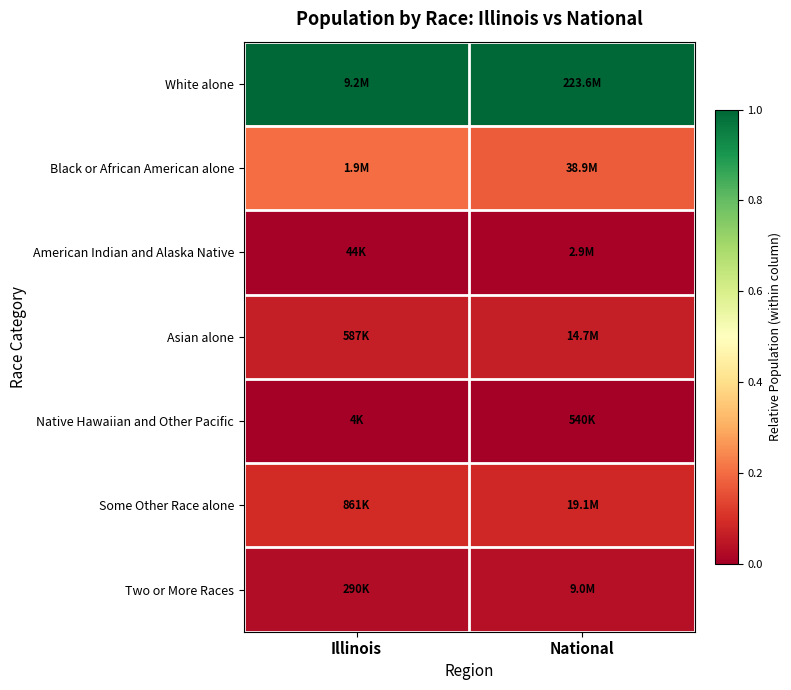

Reading right to left, extract all data points from this chart.

White alone: National=1.0	Illinois=1.0
Black or African American alone: National=0.2	Illinois=0.2
American Indian and Alaska Native: National=0.0	Illinois=0.0
Asian alone: National=0.1	Illinois=0.1
Native Hawaiian and Other Pacific: National=0.0	Illinois=0.0
Some Other Race alone: National=0.1	Illinois=0.1
Two or More Races: National=0.0	Illinois=0.0